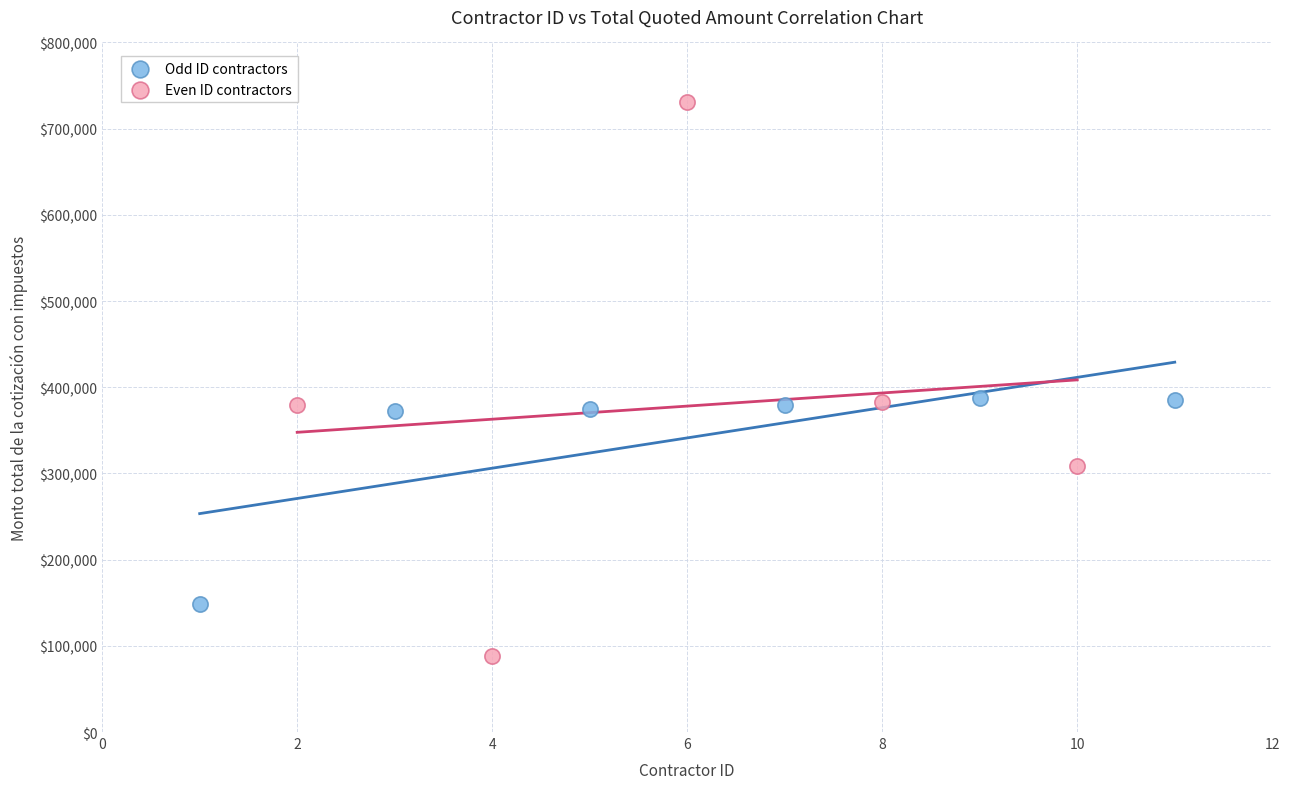

Which series contains the highest Y value?

Even ID contractors